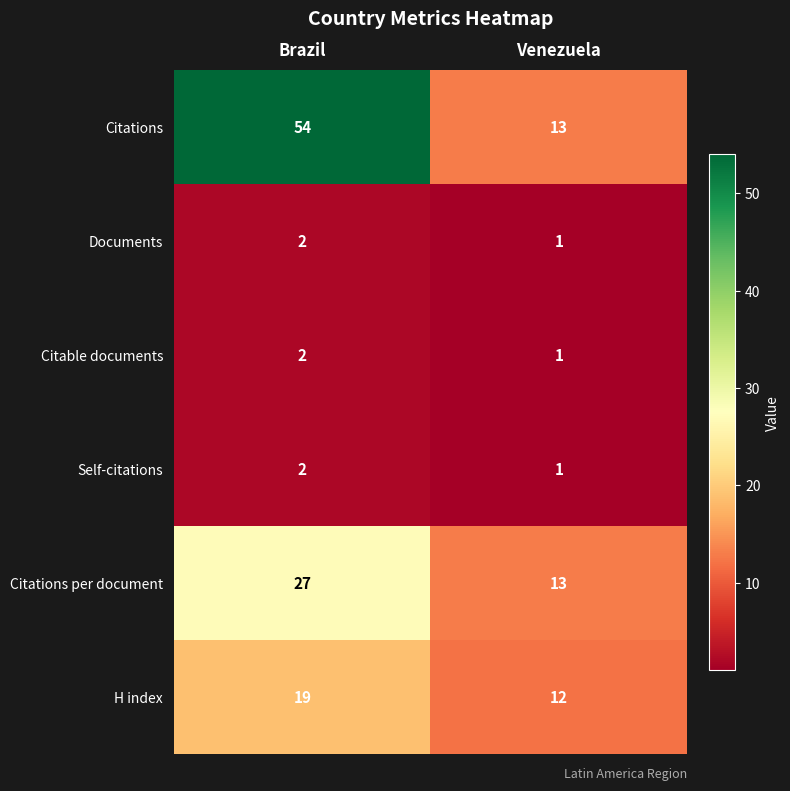

What is the sum of all Documents values?

3